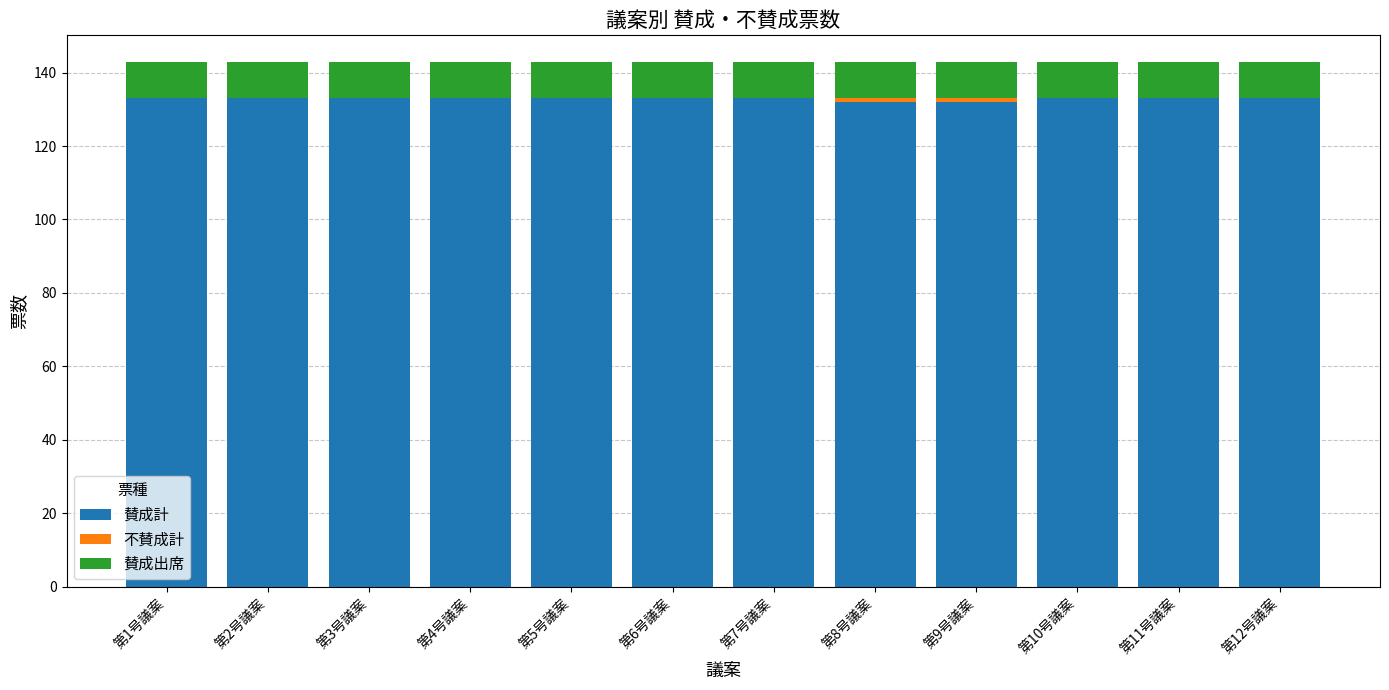

How many series are shown in this chart?

3